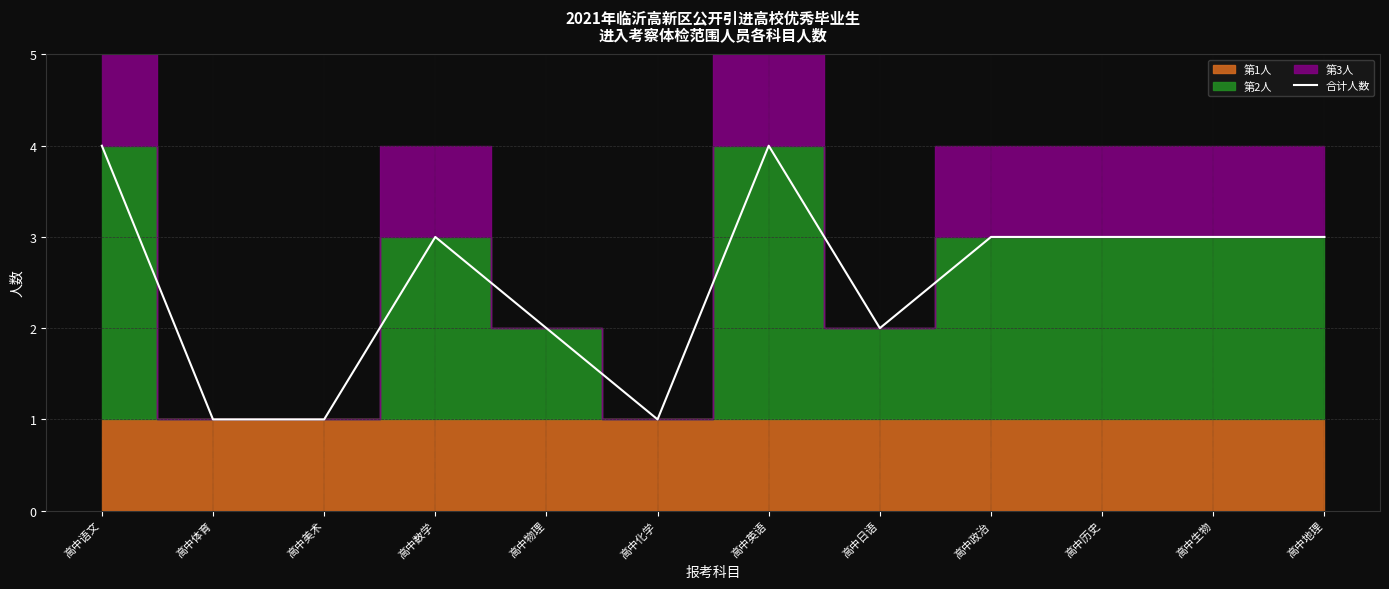

The chart shows a value of 2 at 高中化学. True or false?

False